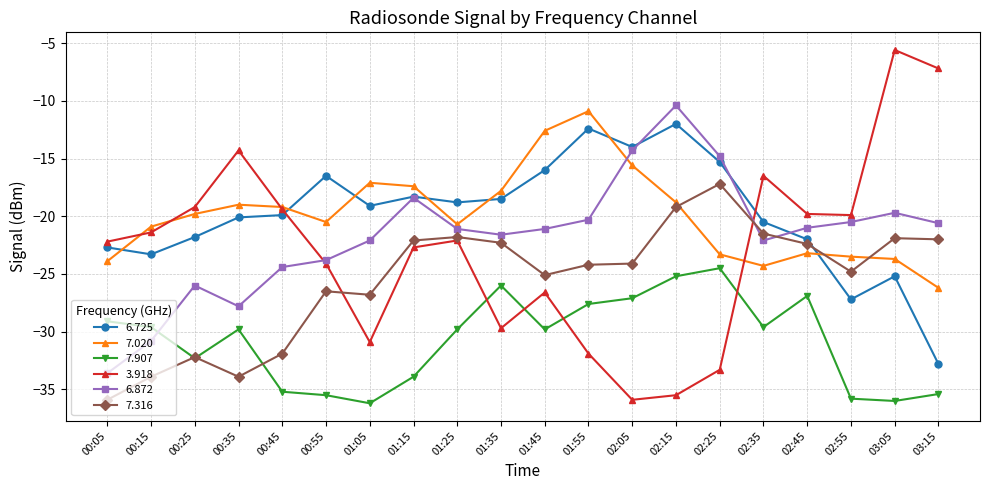

What is the total value across all series at 00:35?

-144.9